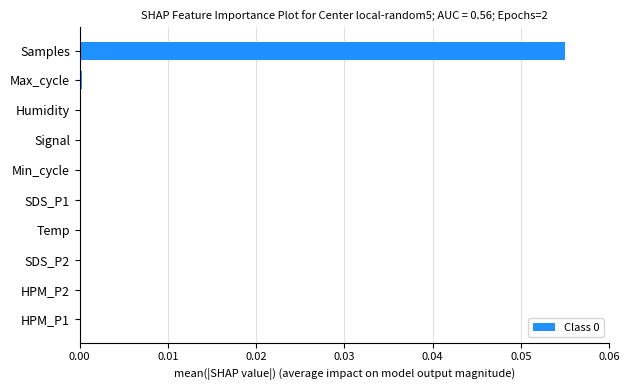

The value at Min_cycle is 0.0. True or false?

True